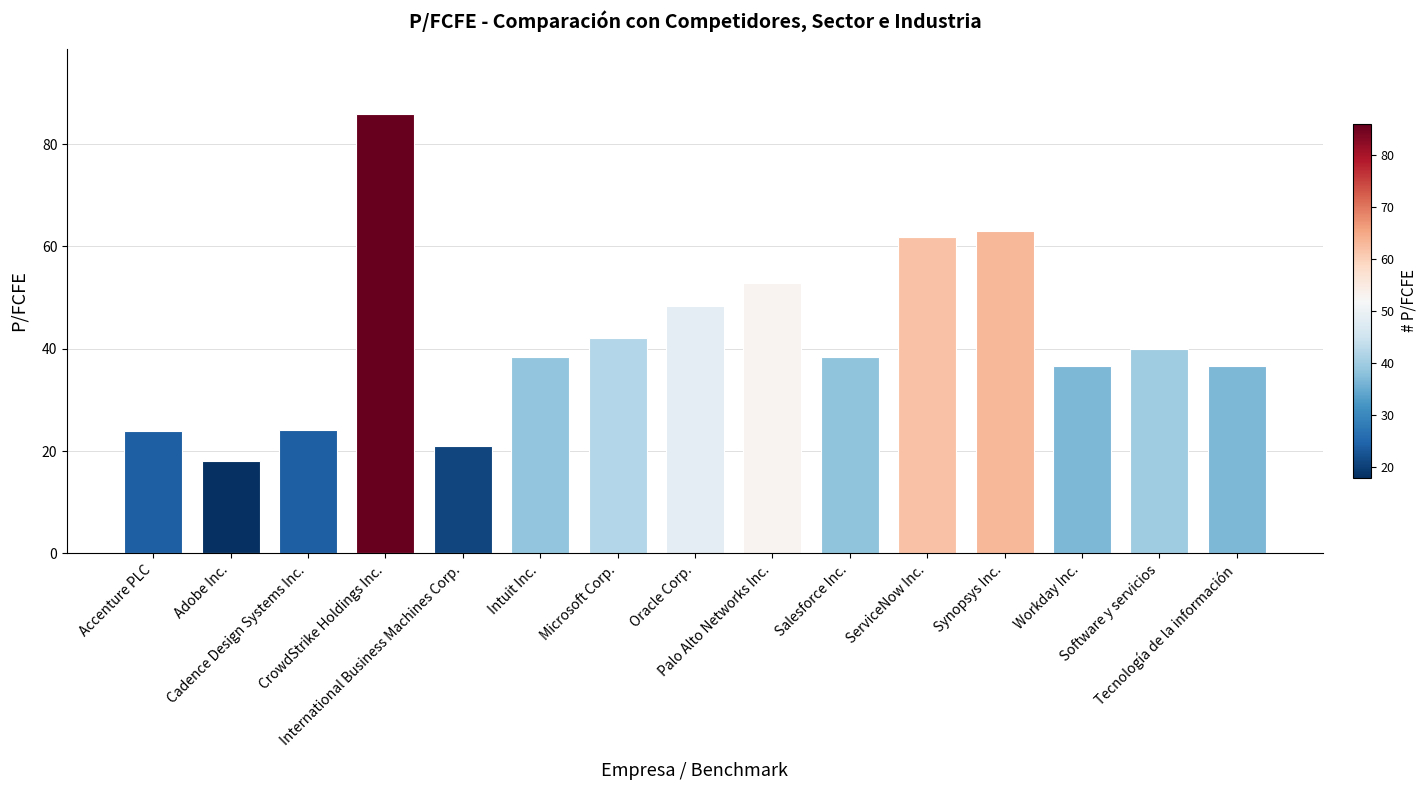

How many categories are shown in the chart?

15